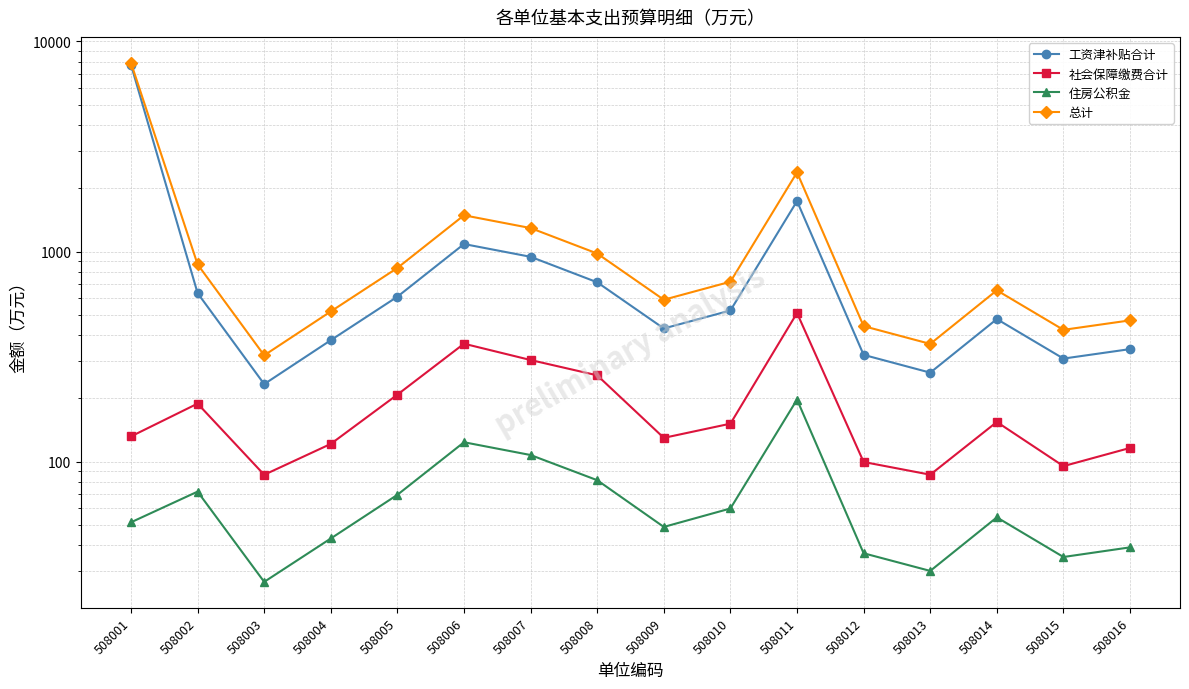

Which series has the widest spread of values?

总计